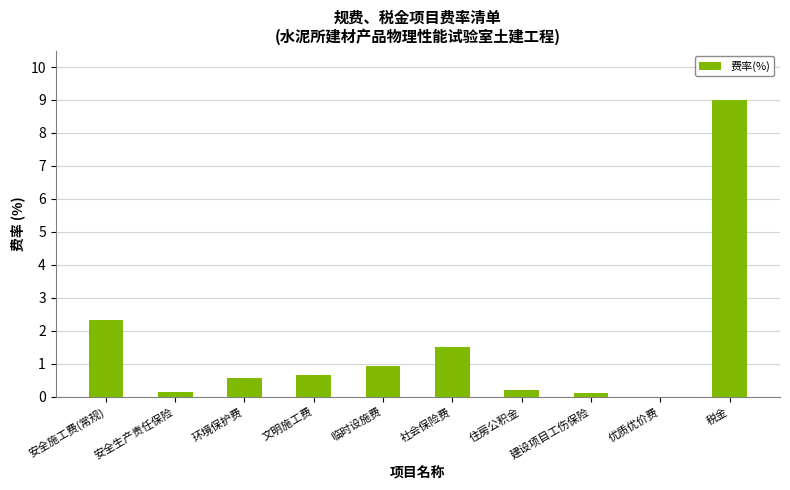

What is the sum of all values?

15.5